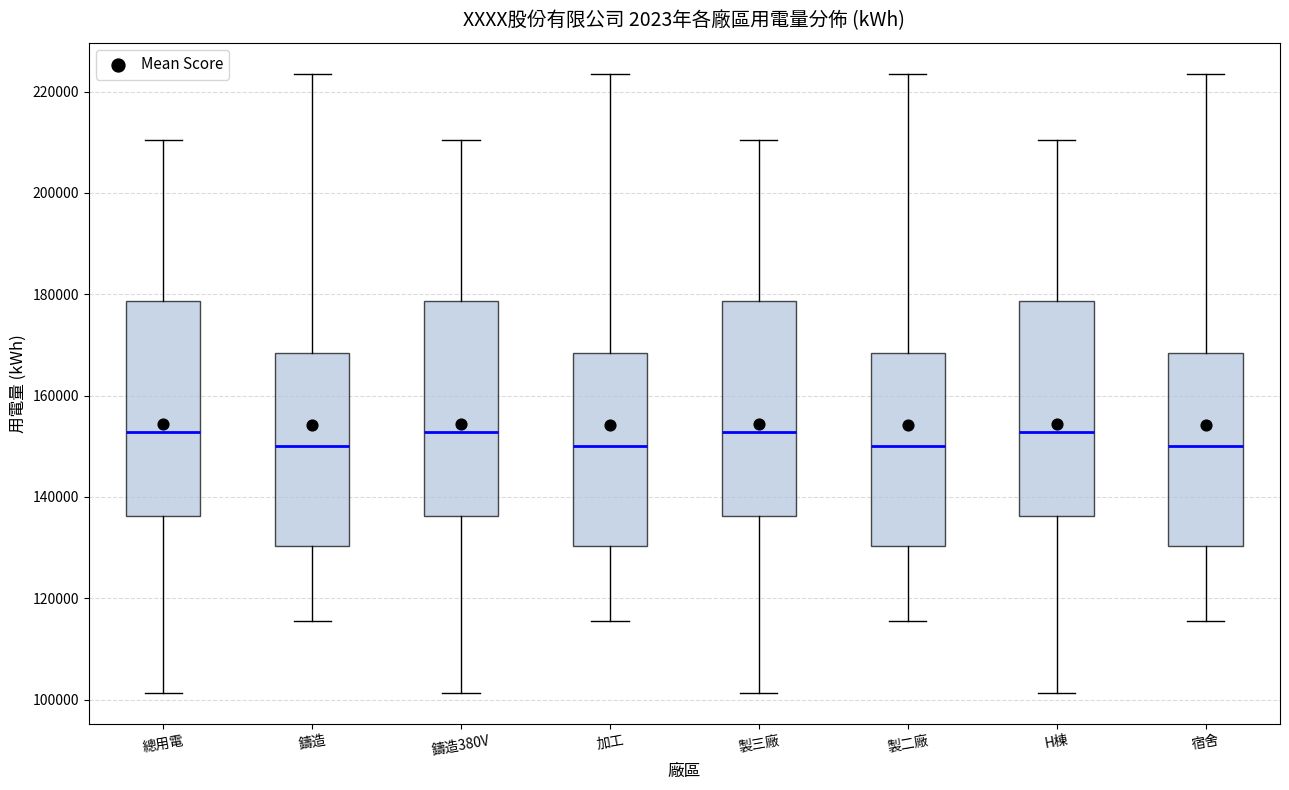

Reading left to right, transcribe this box plot: for each box, give where its median line is, the range the box spans, and where its two whiskers end, as read against the y-axis. The values are not printed on the chart, so give them approximately, as read against the axis.

總用電: median 152000, box 136000 to 178000, whiskers 102000 to 210000
鑄造: median 150000, box 130000 to 168000, whiskers 116000 to 224000
鑄造380V: median 152000, box 136000 to 178000, whiskers 102000 to 210000
加工: median 150000, box 130000 to 168000, whiskers 116000 to 224000
製三廠: median 152000, box 136000 to 178000, whiskers 102000 to 210000
製二廠: median 150000, box 130000 to 168000, whiskers 116000 to 224000
H棟: median 152000, box 136000 to 178000, whiskers 102000 to 210000
宿舍: median 150000, box 130000 to 168000, whiskers 116000 to 224000